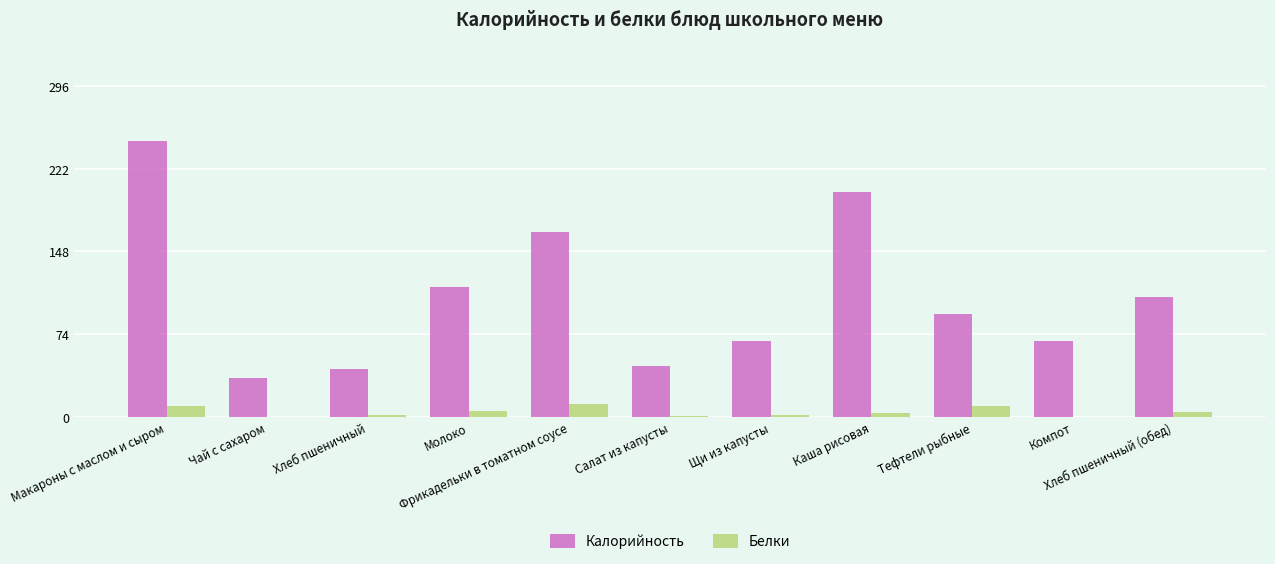

The Калорийность series shows 74.5 at Макароны с маслом и сыром. True or false?

False